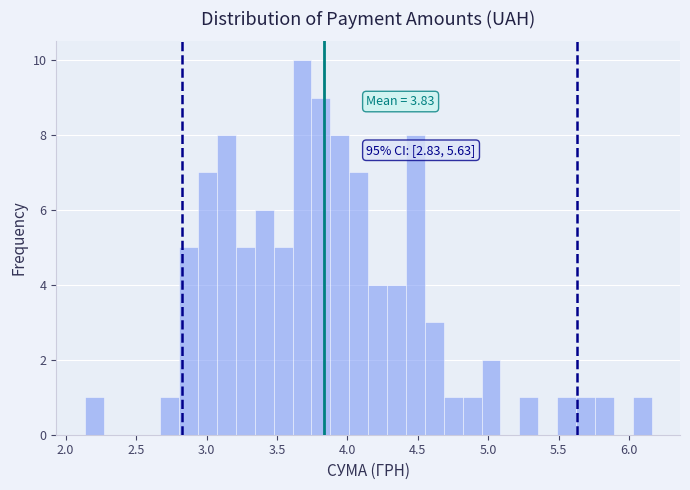

Around what value on the x-axis is the tallest bar? Give the approximate position of its centre, as read against the axis.

3.70